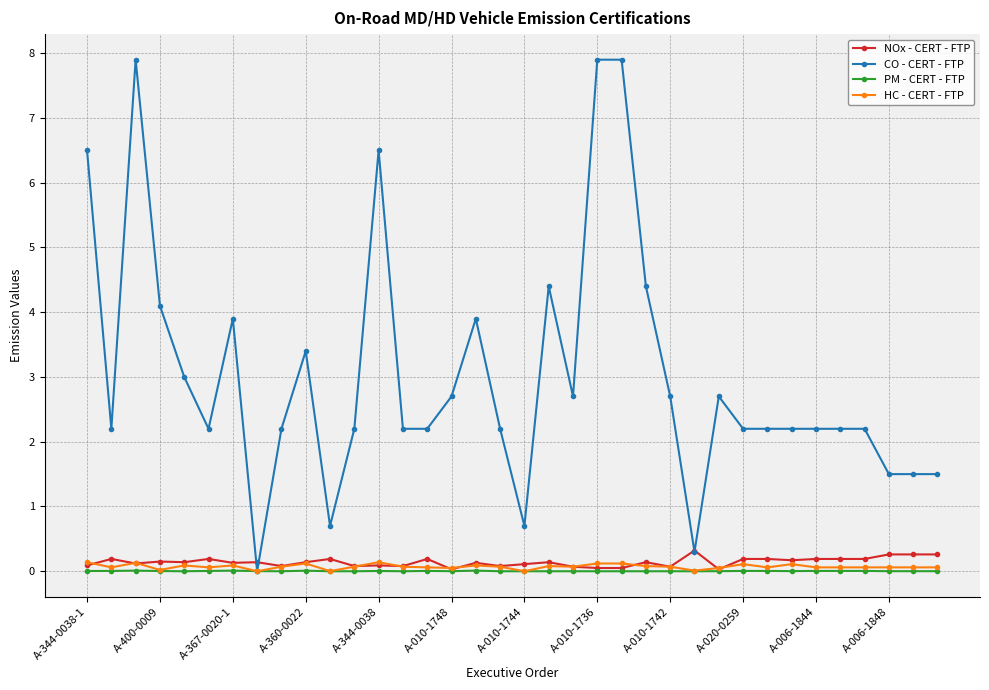

What are all the series names shown in the legend?

NOx - CERT - FTP, CO - CERT - FTP, PM - CERT - FTP, HC - CERT - FTP